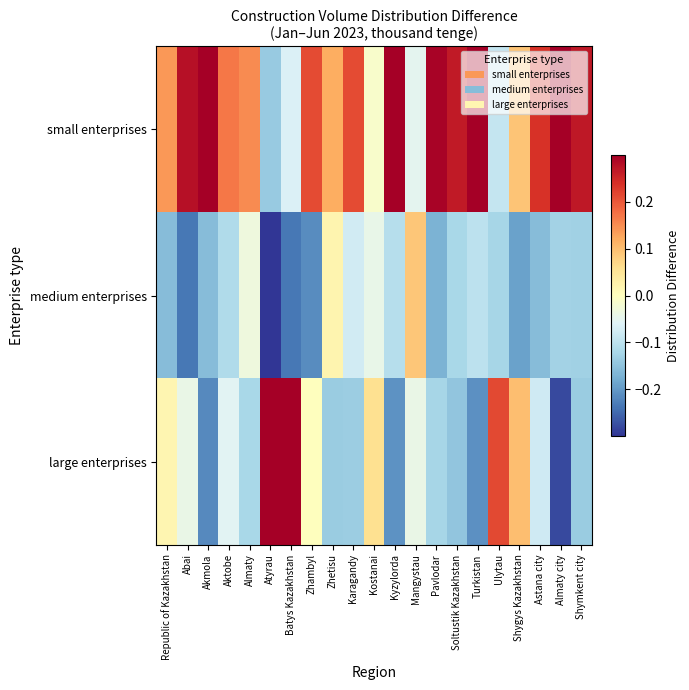

Which category has the highest value across all series?

Atyrau